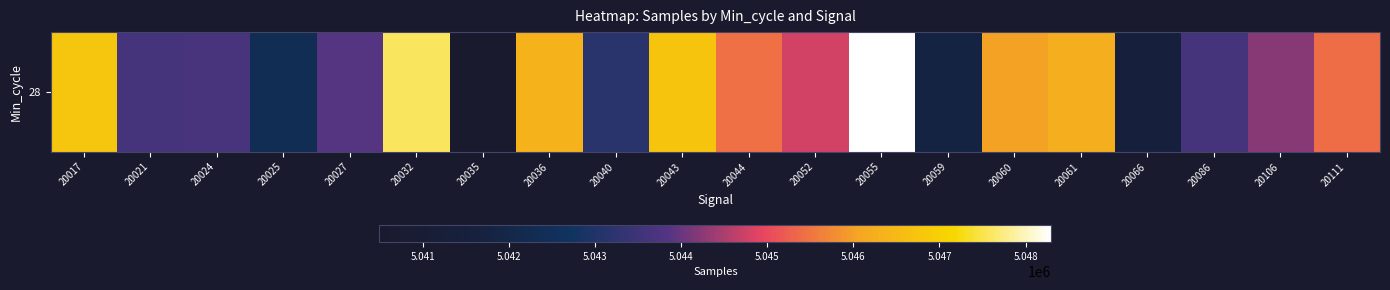

What is the change in value from 20052 to 20055?

+3513